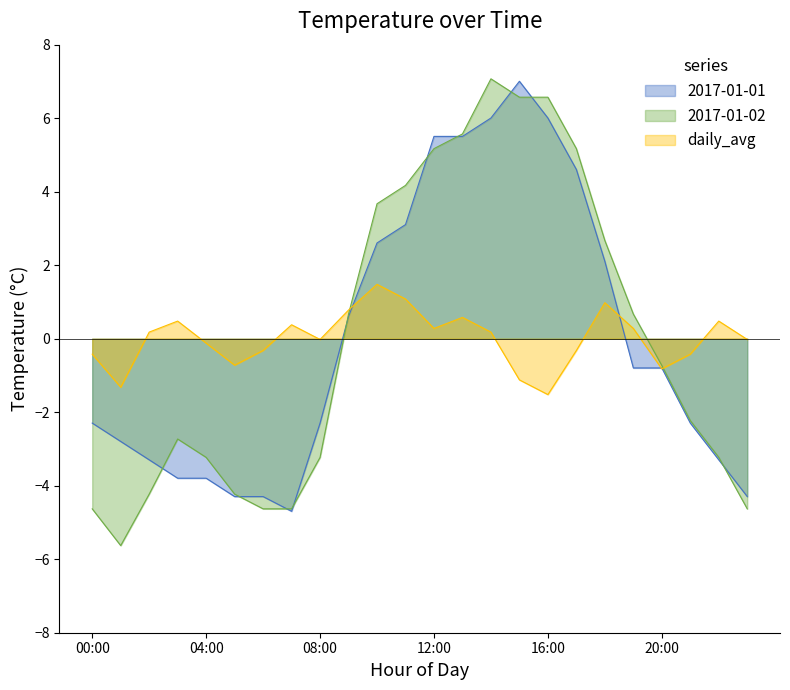

What is the difference between the second highest and second lowest values in the daily_avg series?

2.4